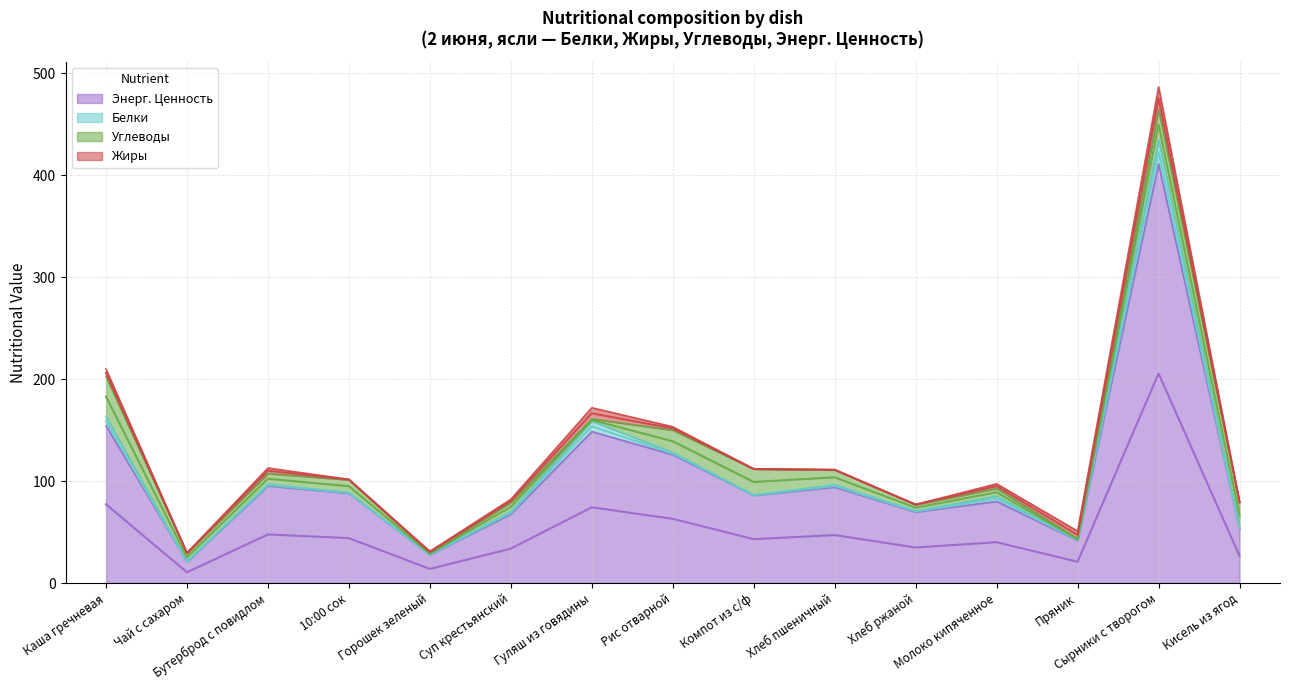

What is the maximum value for Белки?

23.6